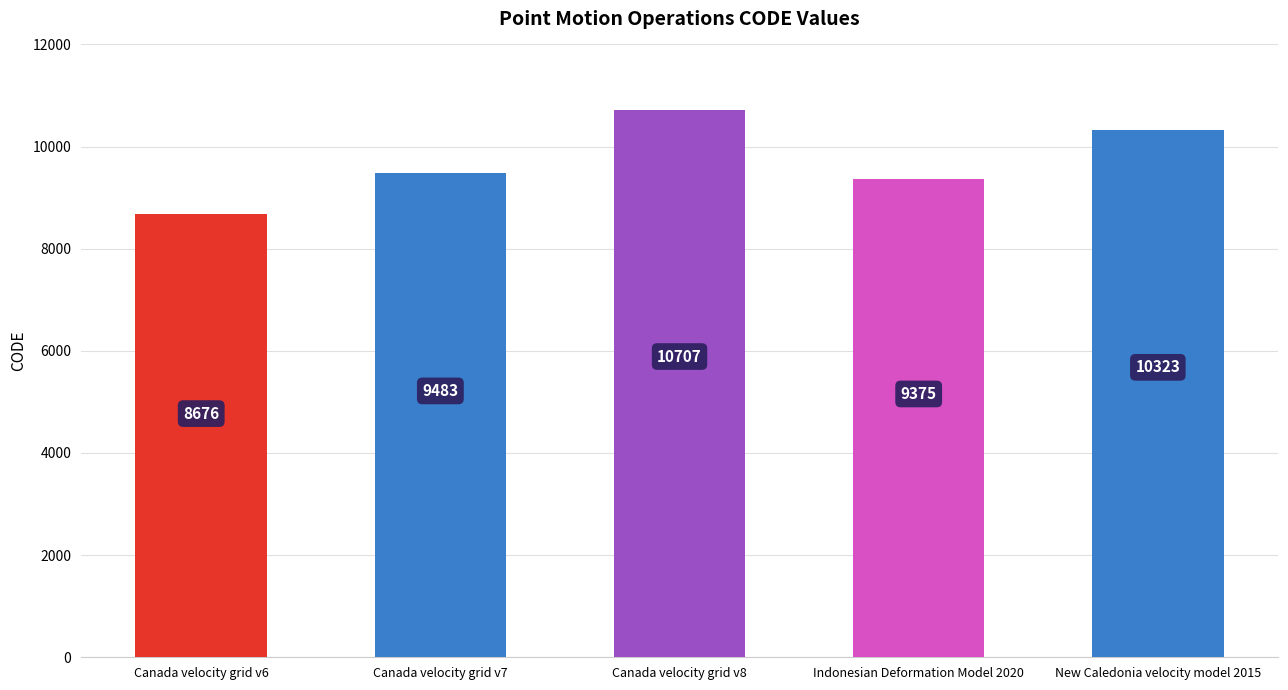

Between Indonesian Deformation Model 2020 and Canada velocity grid v8, which is larger?

Canada velocity grid v8